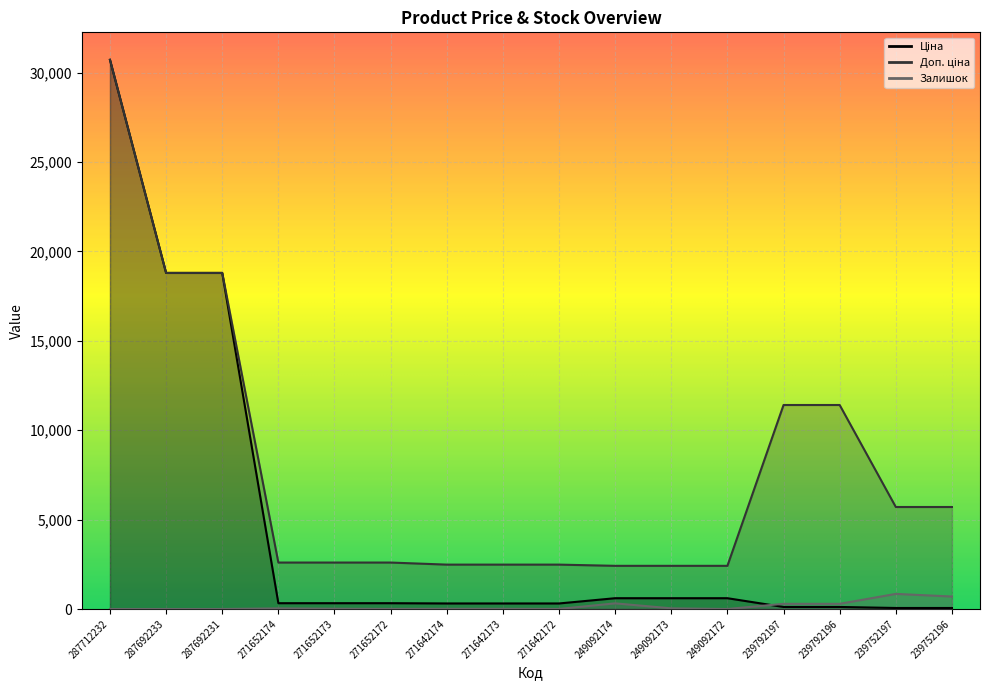

Where is the first local minimum for Залишок?

271652172